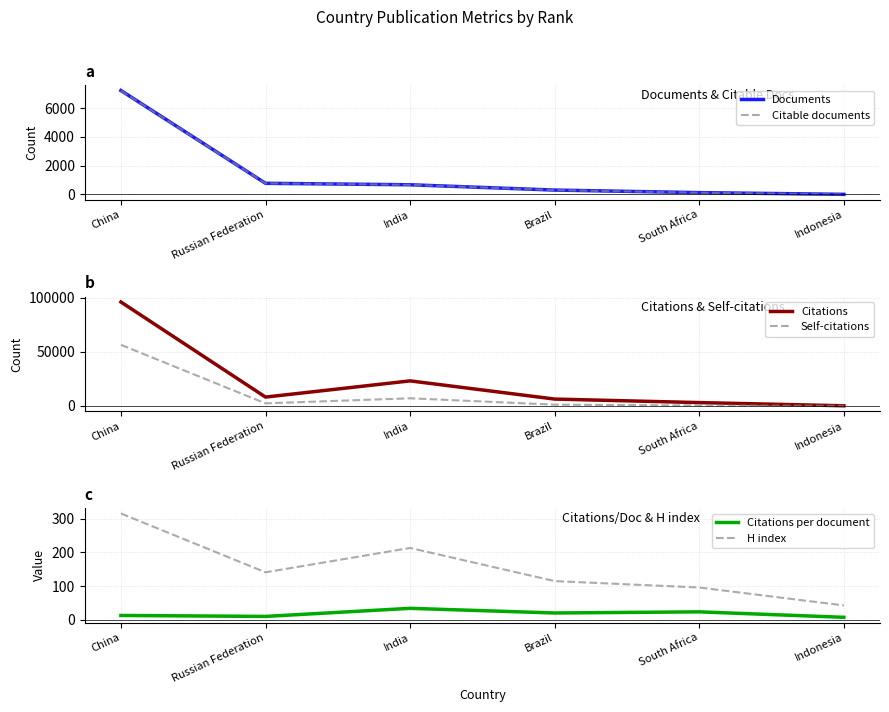

How many lines are shown in the chart?

6